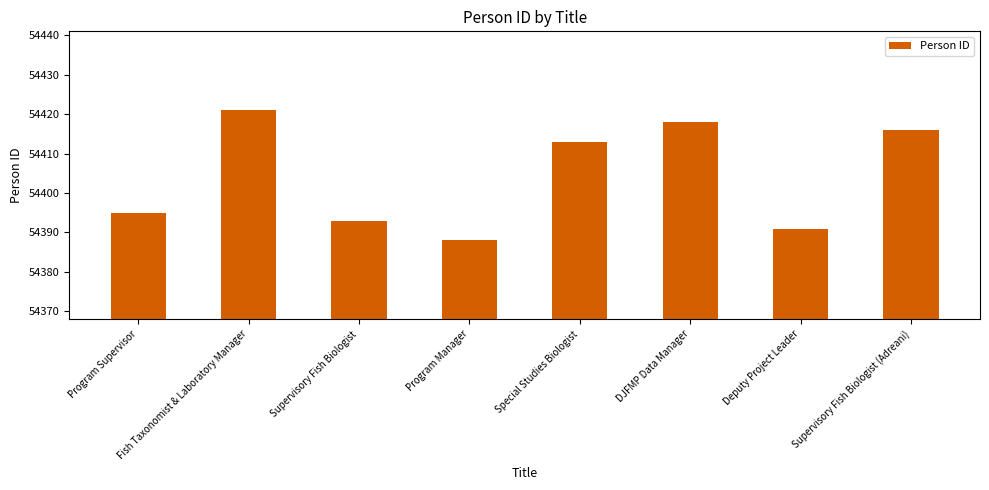

What is the minimum value shown in the chart?

54388